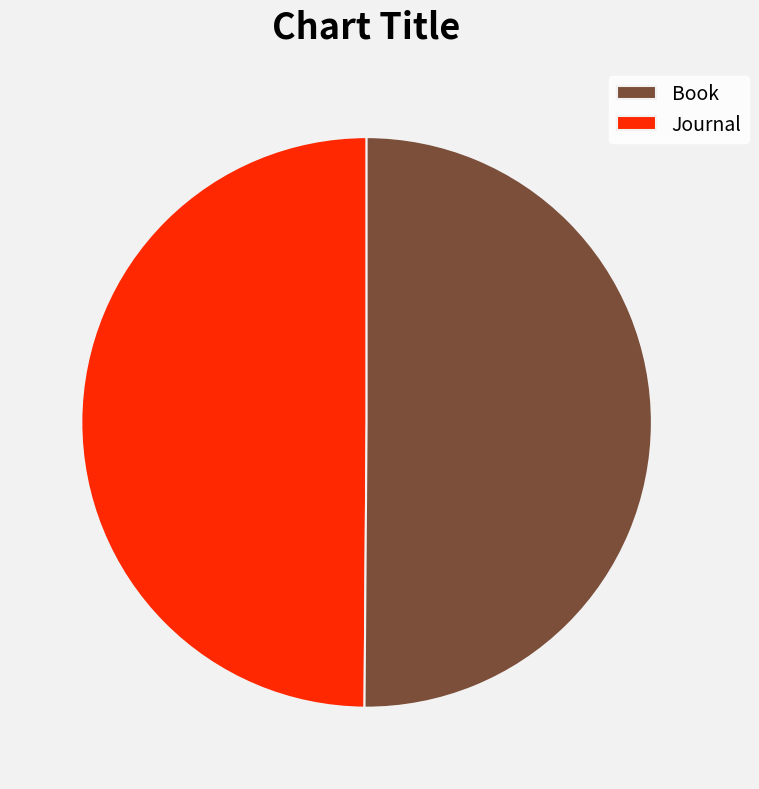

How many segments does this pie chart have?

2